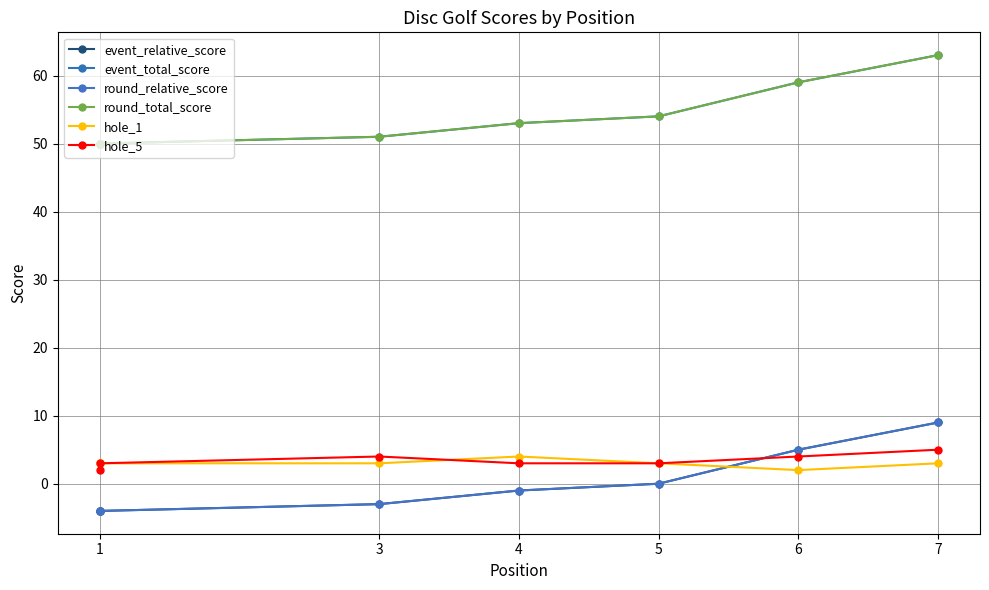

What is the difference between the maximum and second lowest values in the hole_5 series?

2